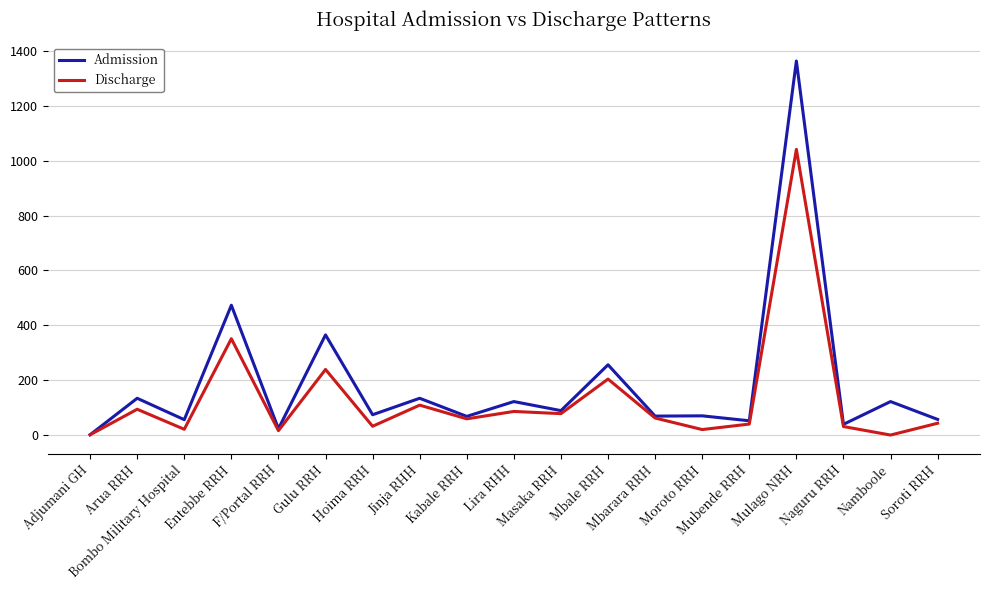

What is the maximum value shown in the chart?

1363